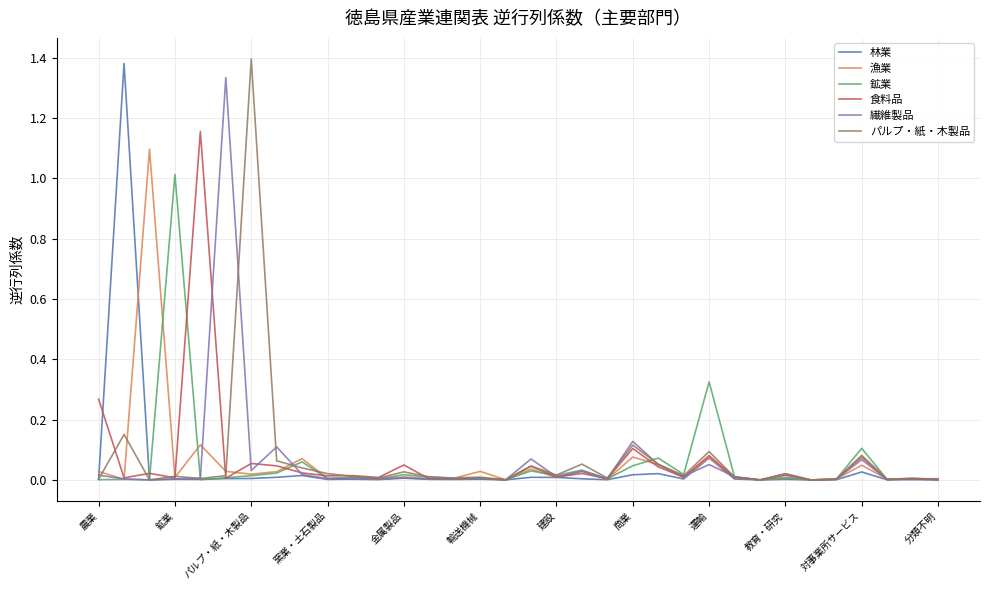

How many times do 鉱業 and 漁業 cross each other?

13